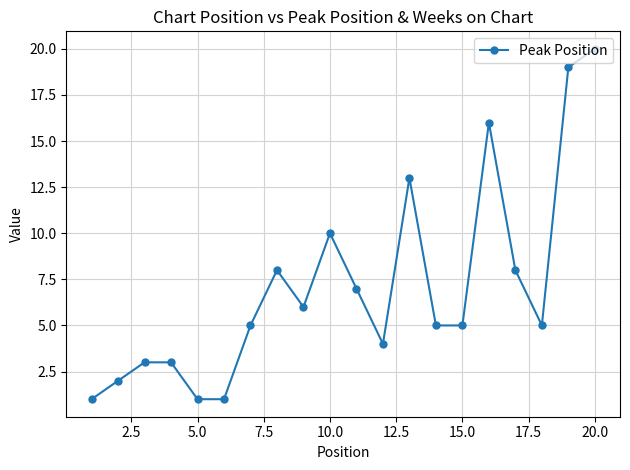

What is the difference between the second highest and second lowest values?

18